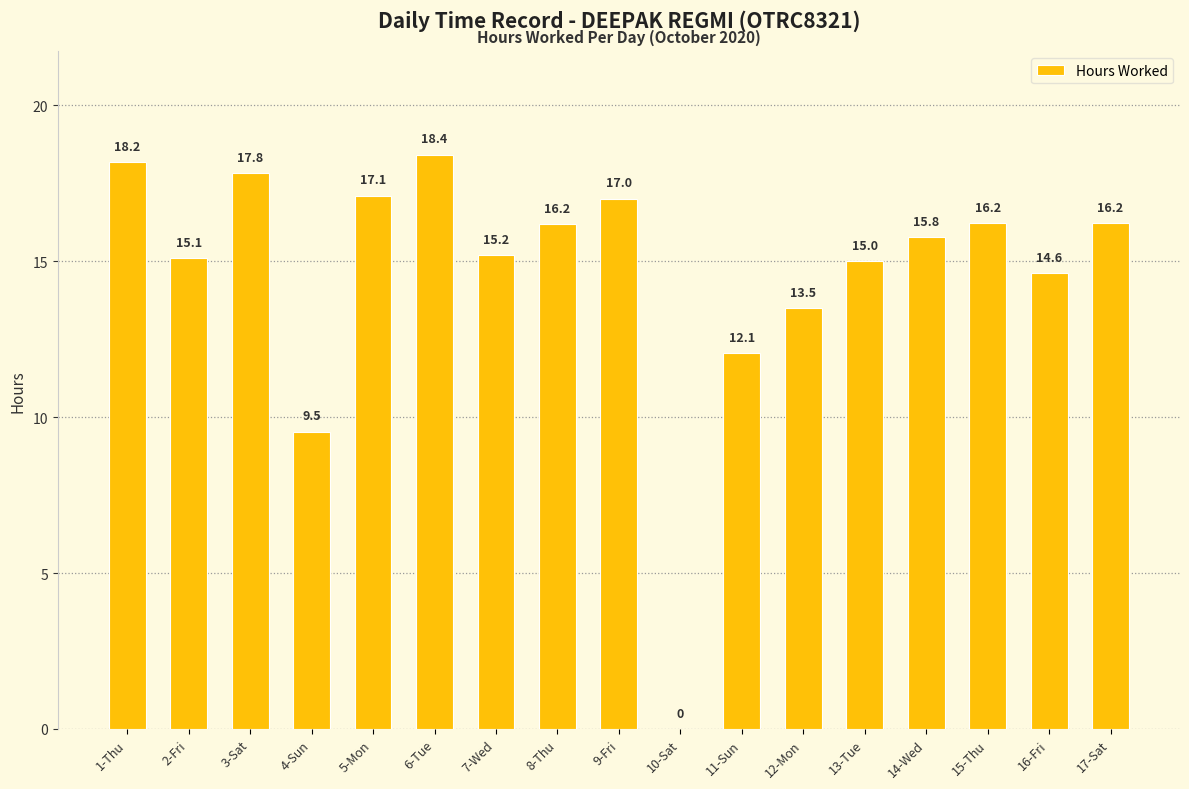

What is the greatest value displayed?

18.4